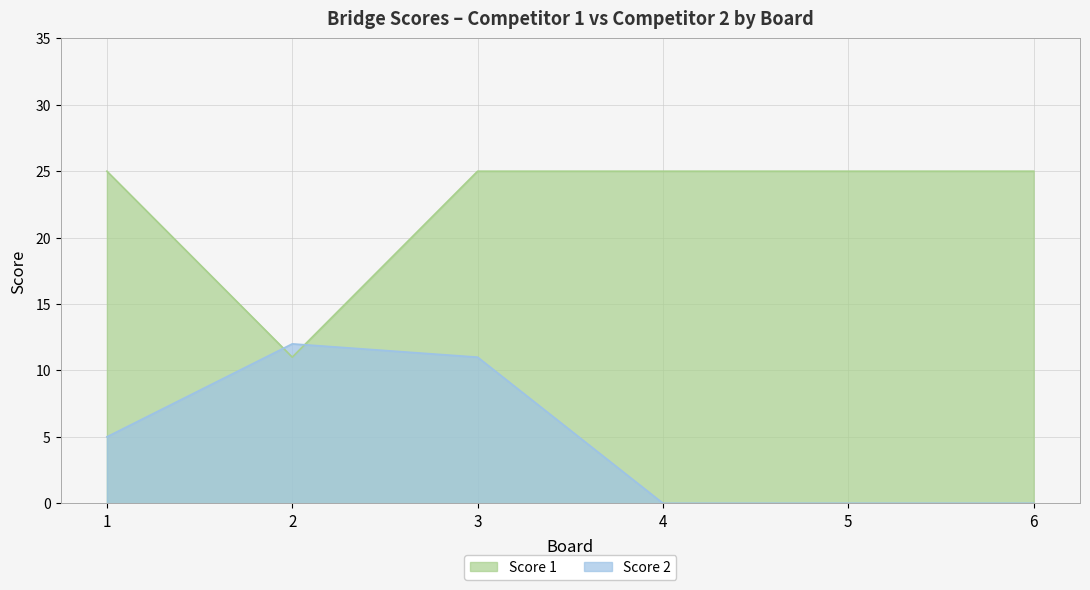

Rank the series by their maximum value, from highest to lowest.

Score 1, Score 2